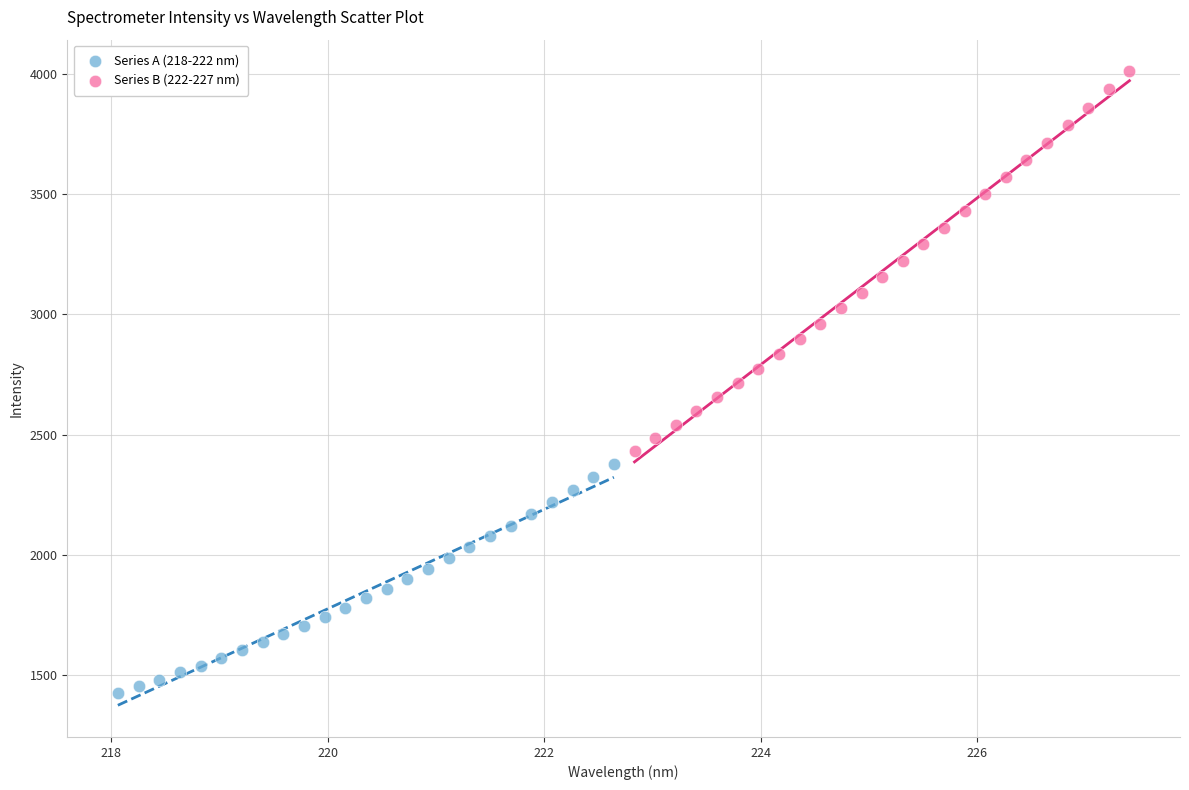

Which series reaches the minimum Y coordinate?

Series A (218-222 nm)